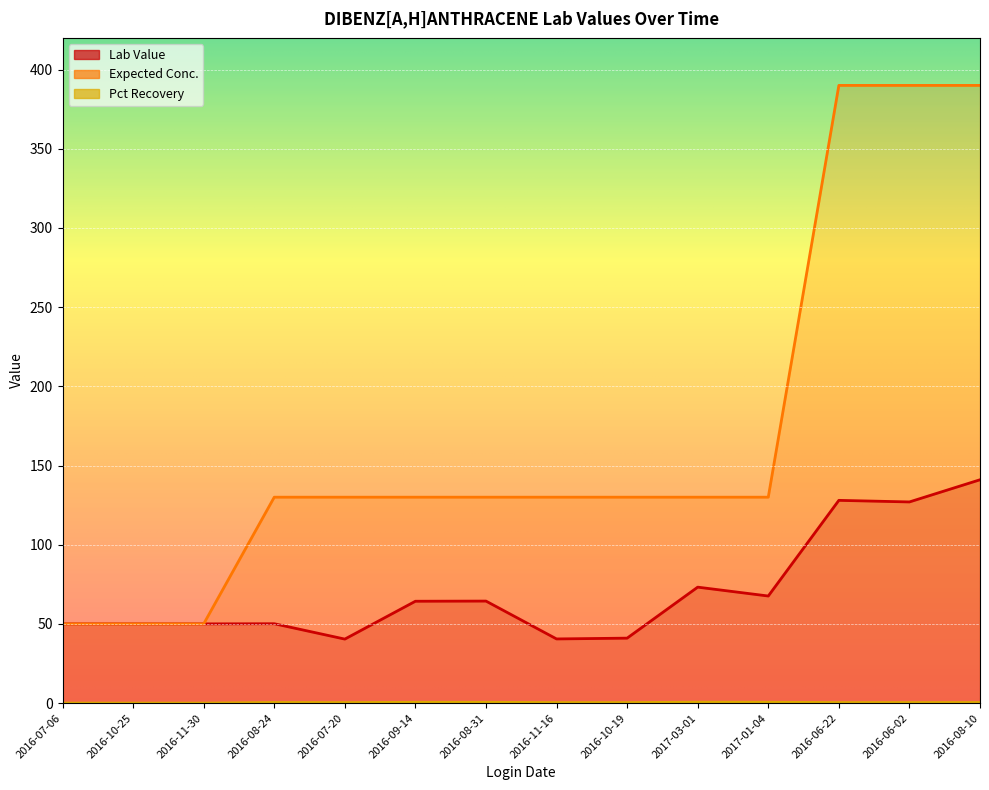

Reading left to right, extract all data points from this chart.

Lab Value: 2016-07-06=50.0	2016-10-25=50.0	2016-11-30=50.0	2016-08-24=50.1	2016-07-20=40.4	2016-09-14=64.3	2016-08-31=64.4	2016-11-16=40.5	2016-10-19=41.0	2017-03-01=73.2	2017-01-04=67.6	2016-06-22=128.0	2016-06-02=127.0	2016-08-10=141.0
Expected Conc.: 2016-07-06=50.0	2016-10-25=50.0	2016-11-30=50.0	2016-08-24=130.0	2016-07-20=130.0	2016-09-14=130.0	2016-08-31=130.0	2016-11-16=130.0	2016-10-19=130.0	2017-03-01=130.0	2017-01-04=130.0	2016-06-22=390.0	2016-06-02=390.0	2016-08-10=390.0
Pct Recovery: 2016-07-06=0.0	2016-10-25=0.0	2016-11-30=0.0	2016-08-24=0.4	2016-07-20=0.3	2016-09-14=0.5	2016-08-31=0.5	2016-11-16=0.3	2016-10-19=0.3	2017-03-01=0.6	2017-01-04=0.5	2016-06-22=0.3	2016-06-02=0.3	2016-08-10=0.4